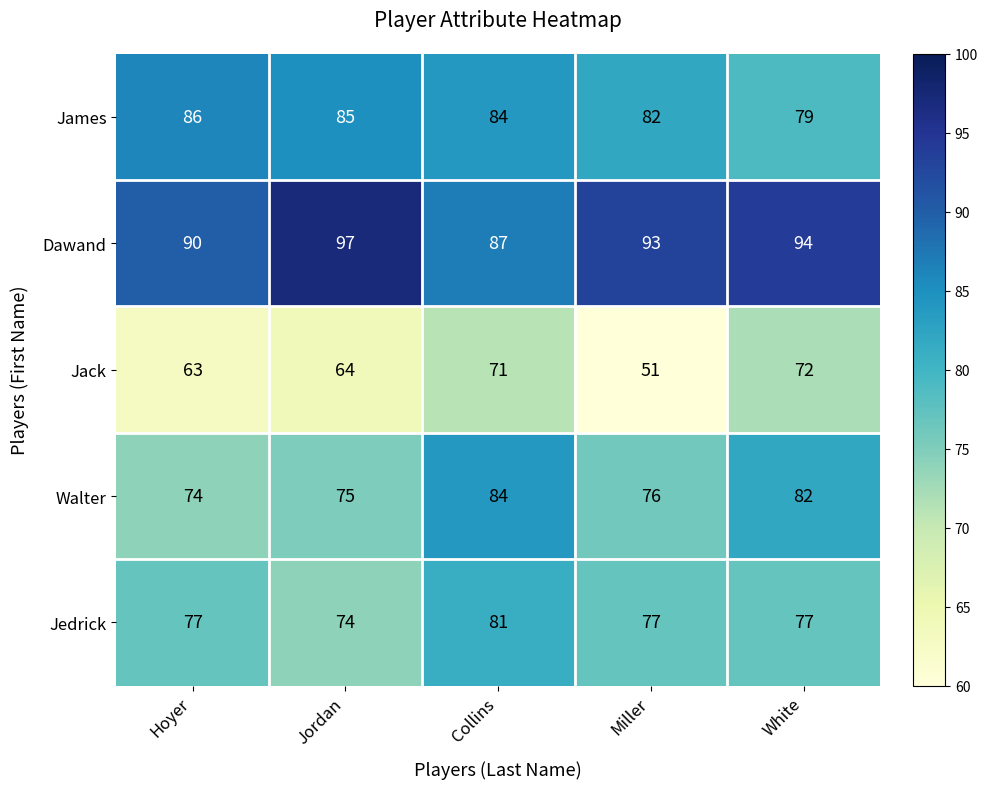

Reading right to left, transcribe all the data shown in this chart.

James: 79	82	84	85	86
Dawand: 94	93	87	97	90
Jack: 72	51	71	64	63
Walter: 82	76	84	75	74
Jedrick: 77	77	81	74	77